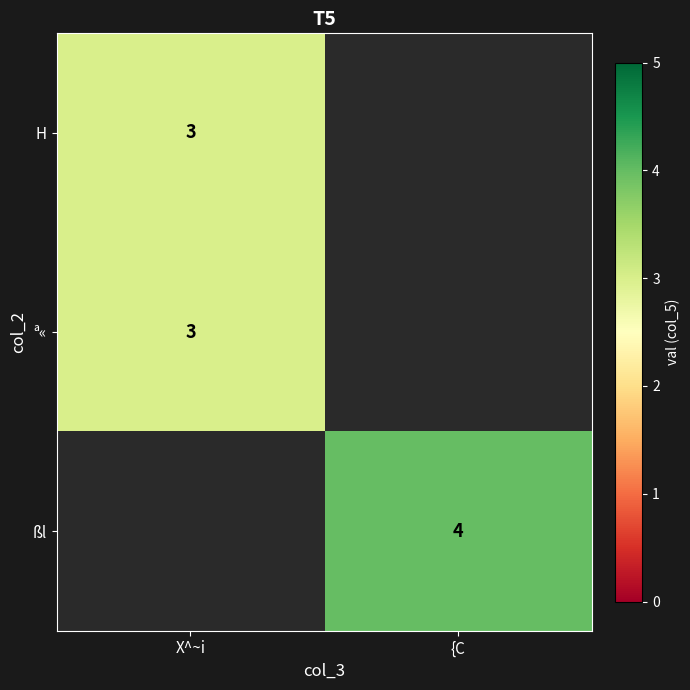

What is the maximum value shown in the chart?

4.0